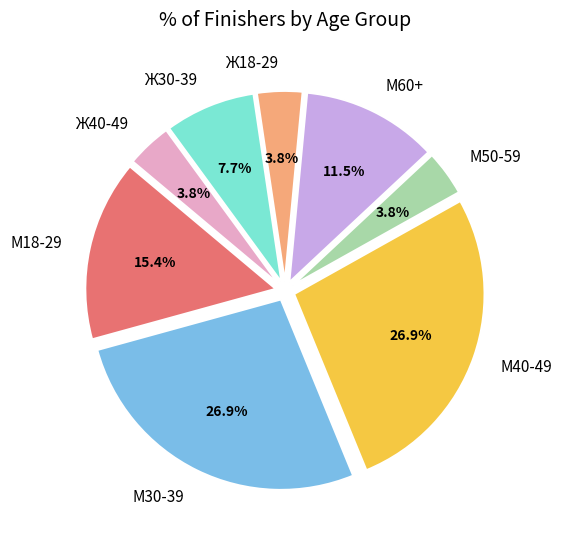

Does М60+ represent more than half of the total?

No